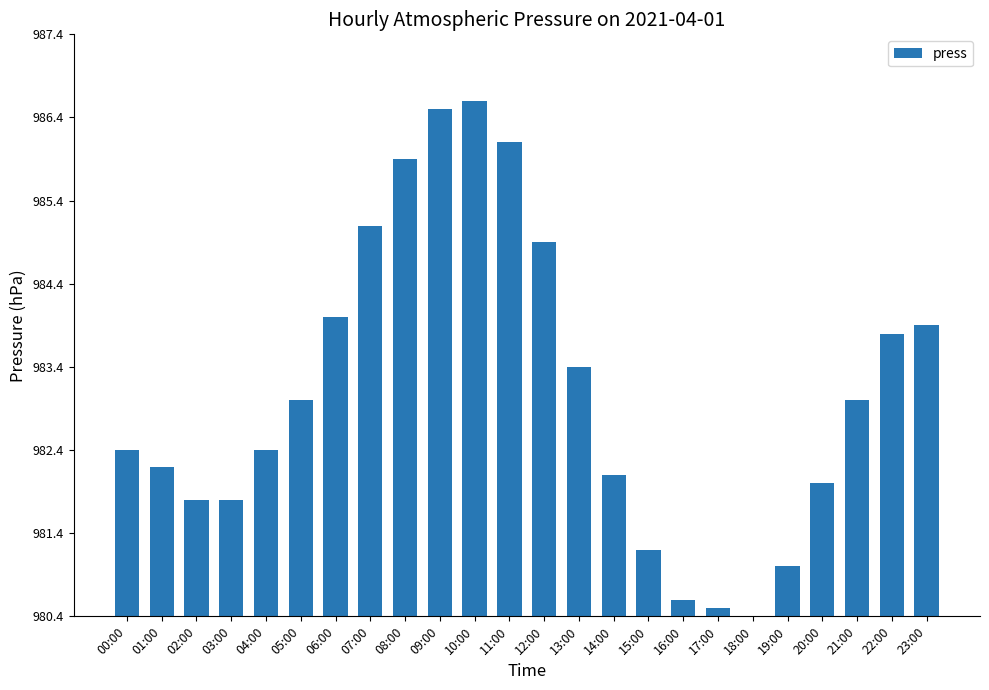

At which label is the value closest to 3?

13:00